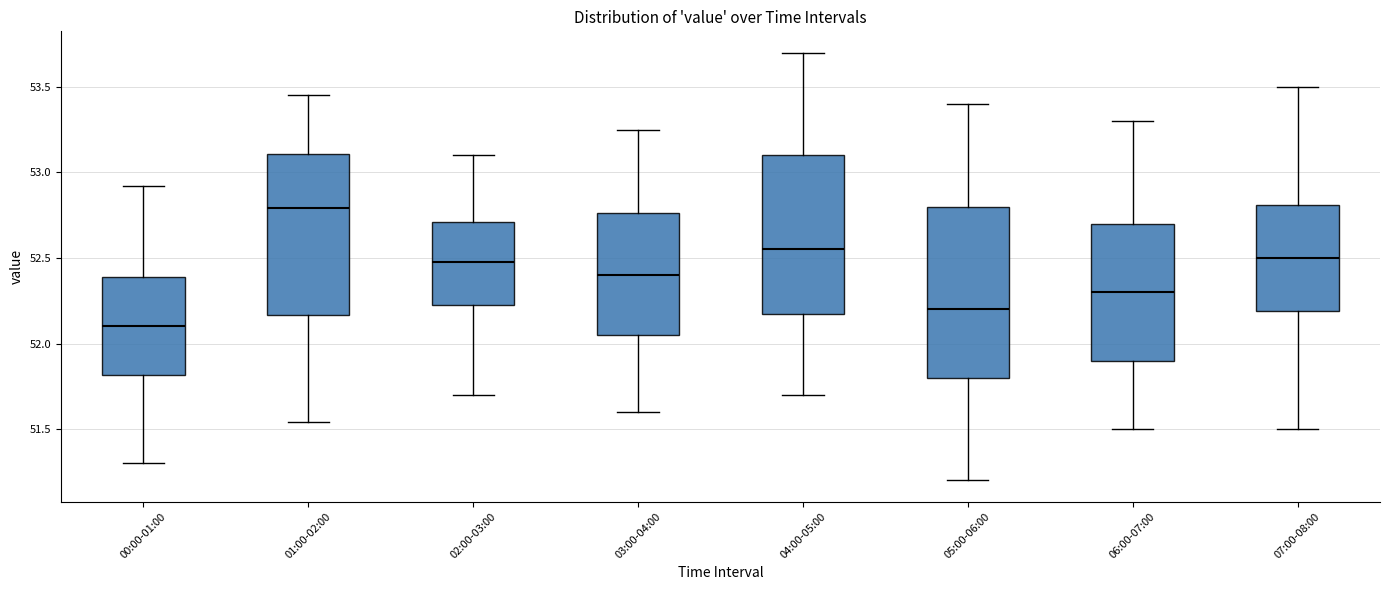

Reading left to right, transcribe this box plot: for each box, give where its median line is, the range the box spans, and where its two whiskers end, as read against the y-axis. The values are not printed on the chart, so give them approximately, as read against the axis.

00:00-01:00: median 52.10, box 51.80 to 52.40, whiskers 51.30 to 52.90
01:00-02:00: median 52.80, box 52.15 to 53.10, whiskers 51.55 to 53.45
02:00-03:00: median 52.50, box 52.25 to 52.70, whiskers 51.70 to 53.10
03:00-04:00: median 52.40, box 52.05 to 52.75, whiskers 51.60 to 53.25
04:00-05:00: median 52.55, box 52.20 to 53.10, whiskers 51.70 to 53.70
05:00-06:00: median 52.20, box 51.80 to 52.80, whiskers 51.20 to 53.40
06:00-07:00: median 52.30, box 51.90 to 52.70, whiskers 51.50 to 53.30
07:00-08:00: median 52.50, box 52.20 to 52.80, whiskers 51.50 to 53.50